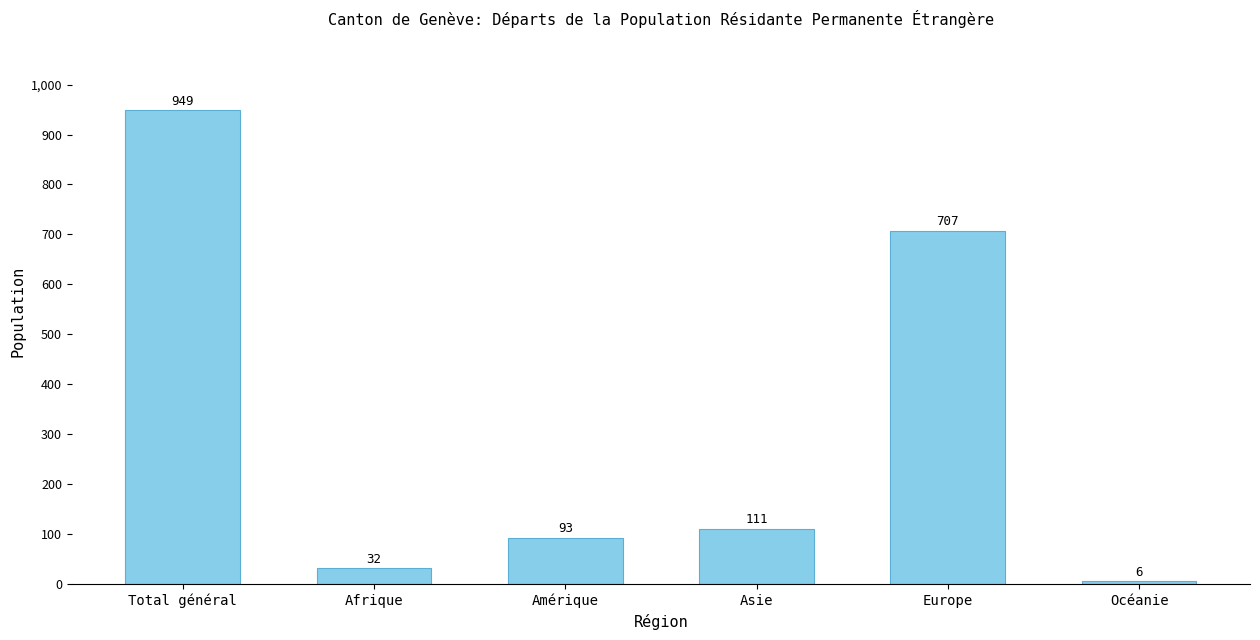

Rank the categories by value from lowest to highest.

Océanie, Afrique, Amérique, Asie, Europe, Total général